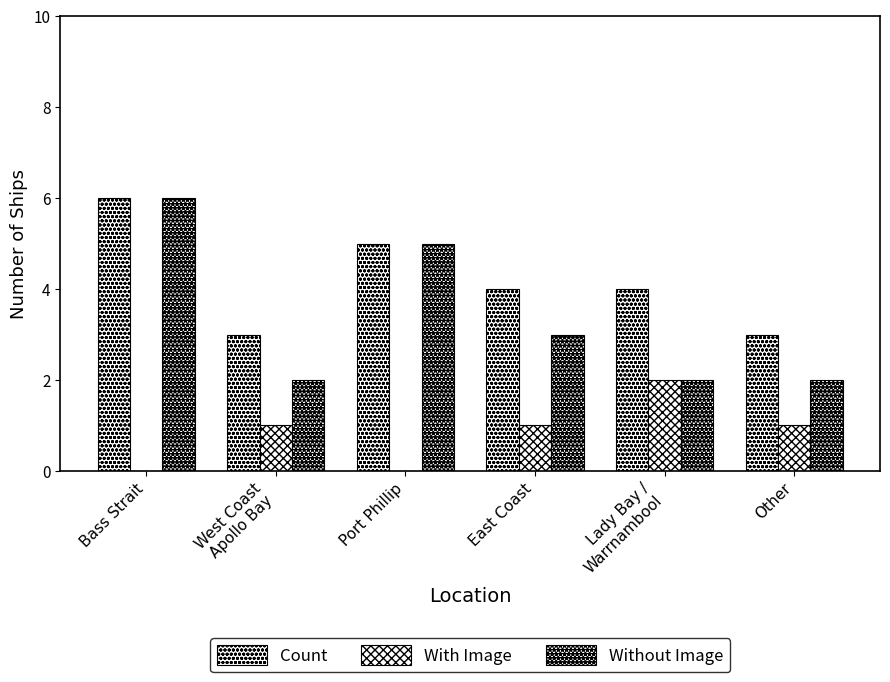

Reading right to left, what are all the values shown in this chart?

Count: 3	4	4	5	3	6
With Image: 1	2	1	0	1	0
Without Image: 2	2	3	5	2	6